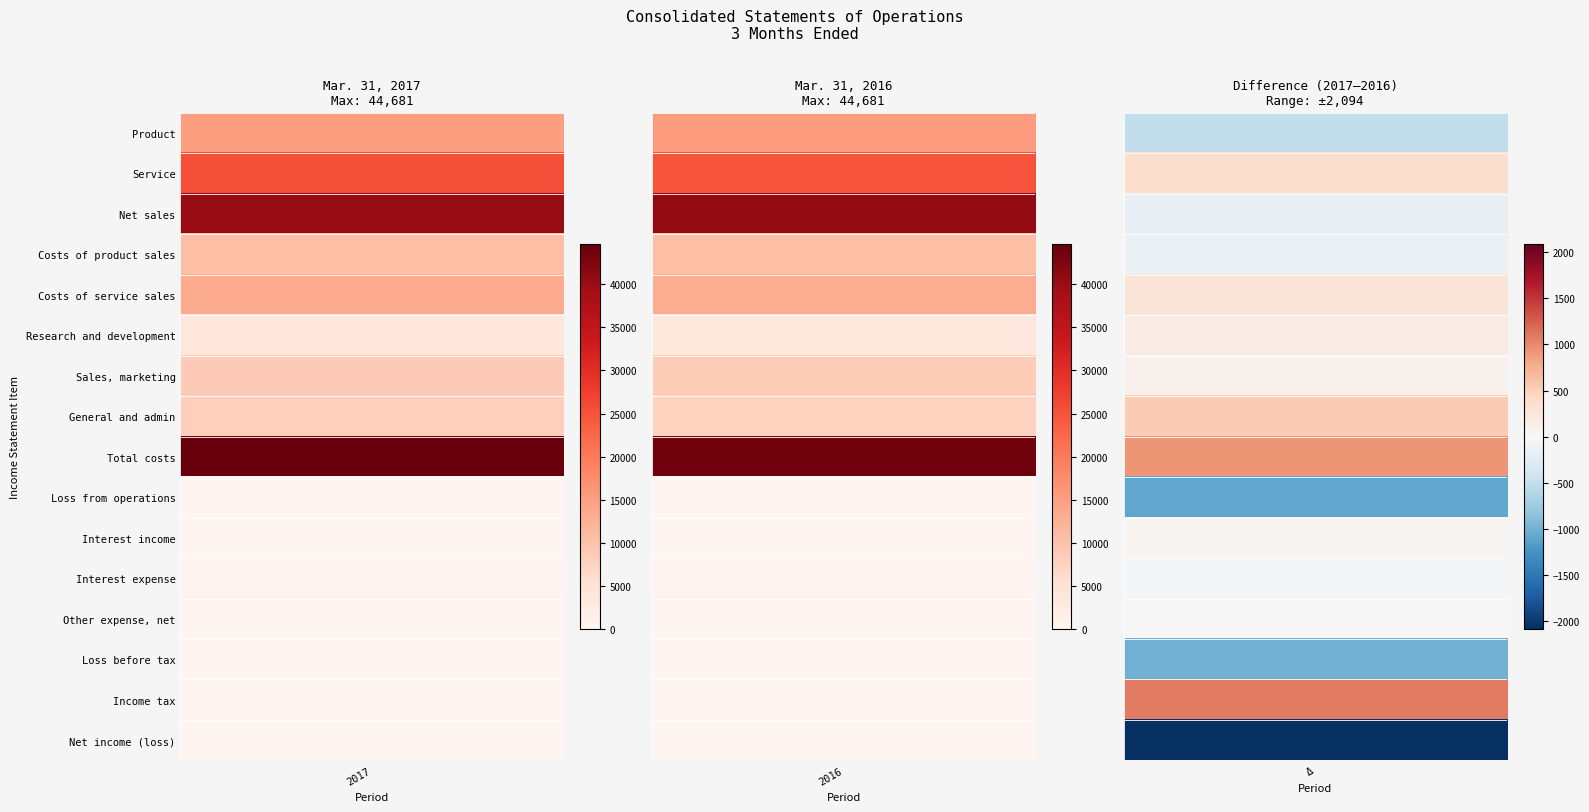

Which series has the largest total across all categories?

Total costs